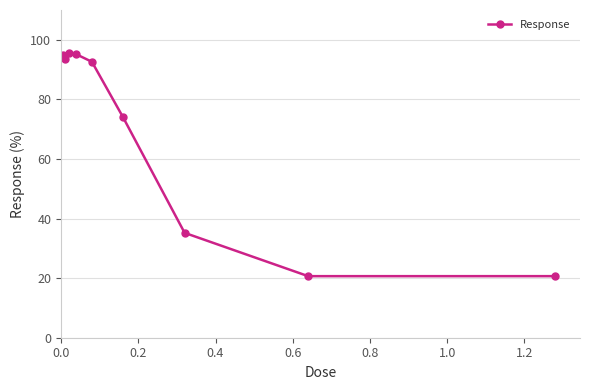

What is the smallest value displayed?

20.7